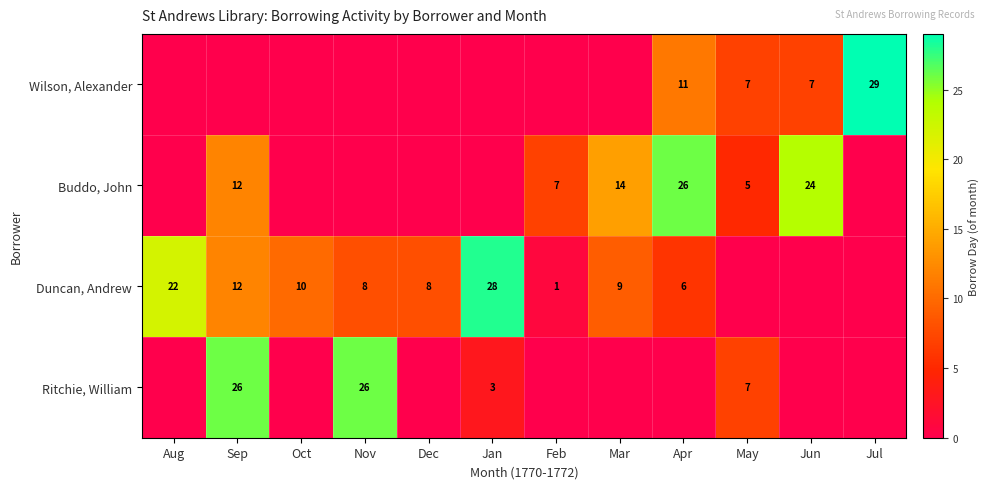

True or false: Wilson, Alexander has a value of 18 at Apr.

False